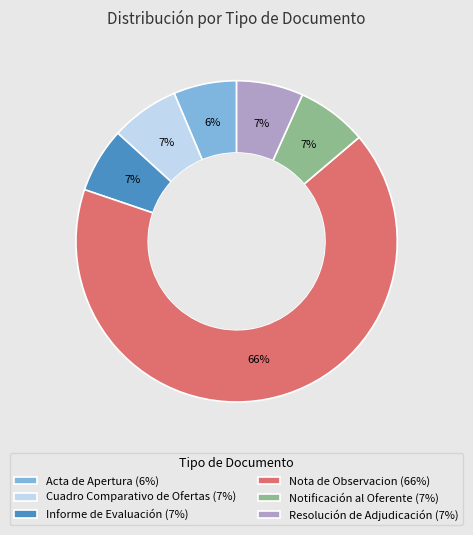

To the nearest percent, what is the combined percentage of Resolución de Adjudicación and Notificación al Oferente?

14%